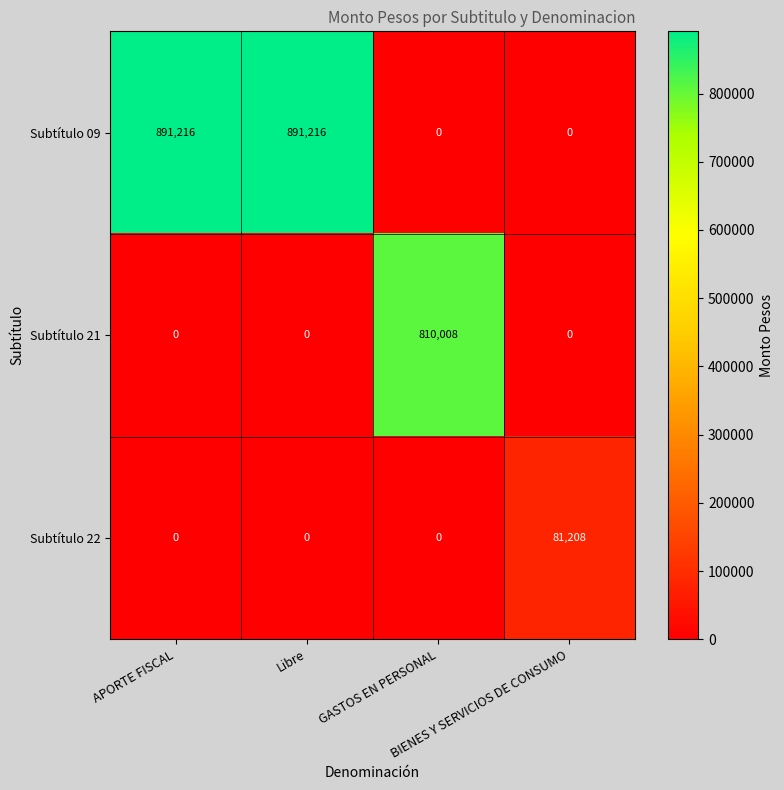

At how many categories does at least one series exceed 260247?

3